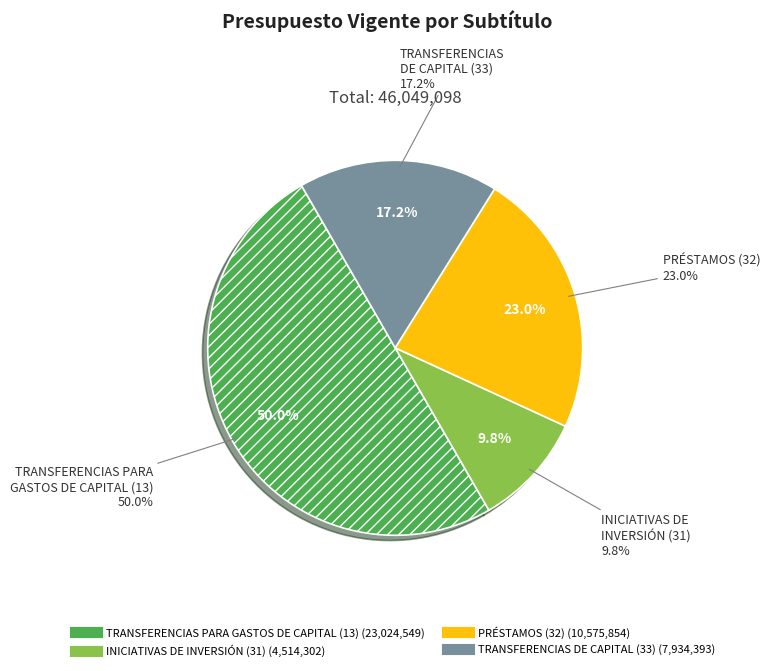

What is the change in value from INICIATIVAS DE
INVERSIÓN (31) to PRÉSTAMOS (32)?

+6061552